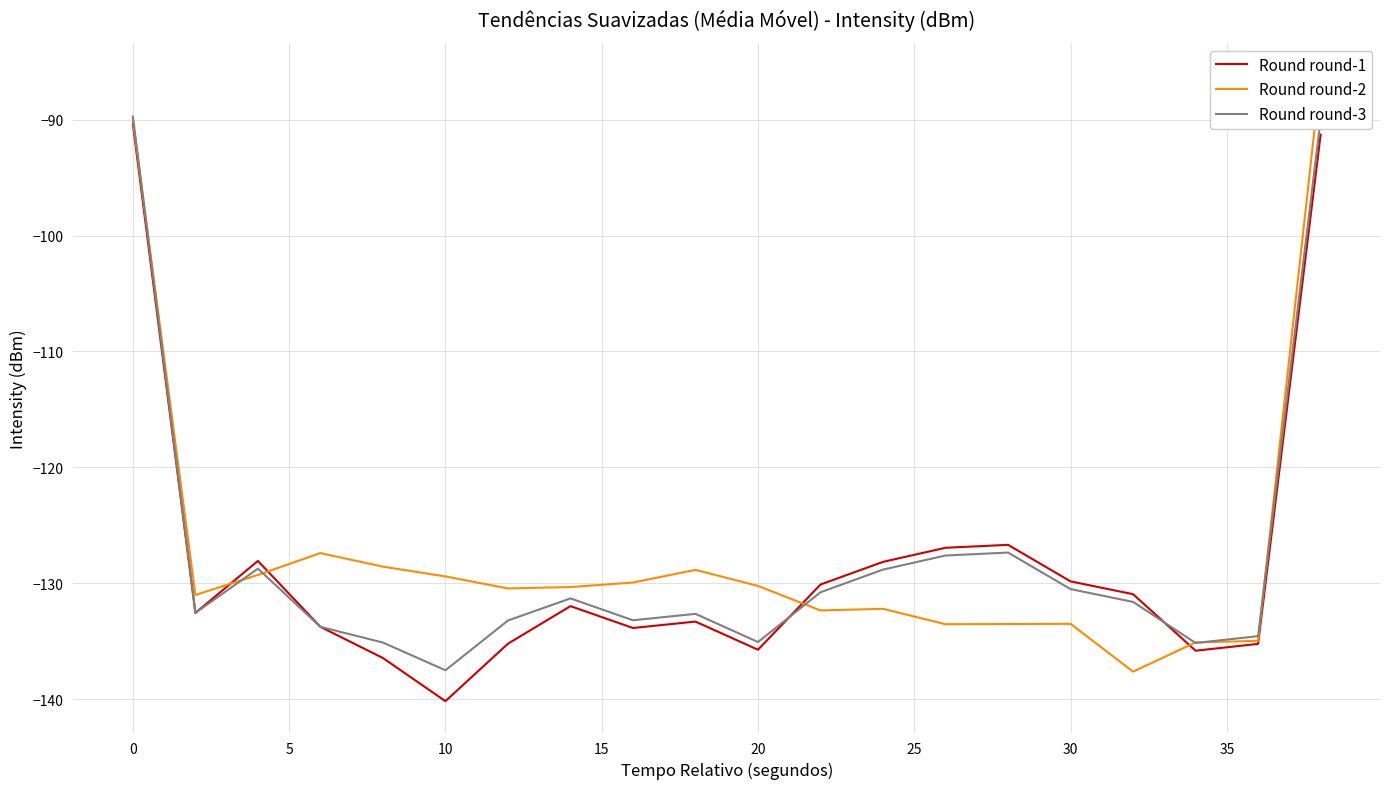

What is the lowest value of the Round round-3 series?

-137.5